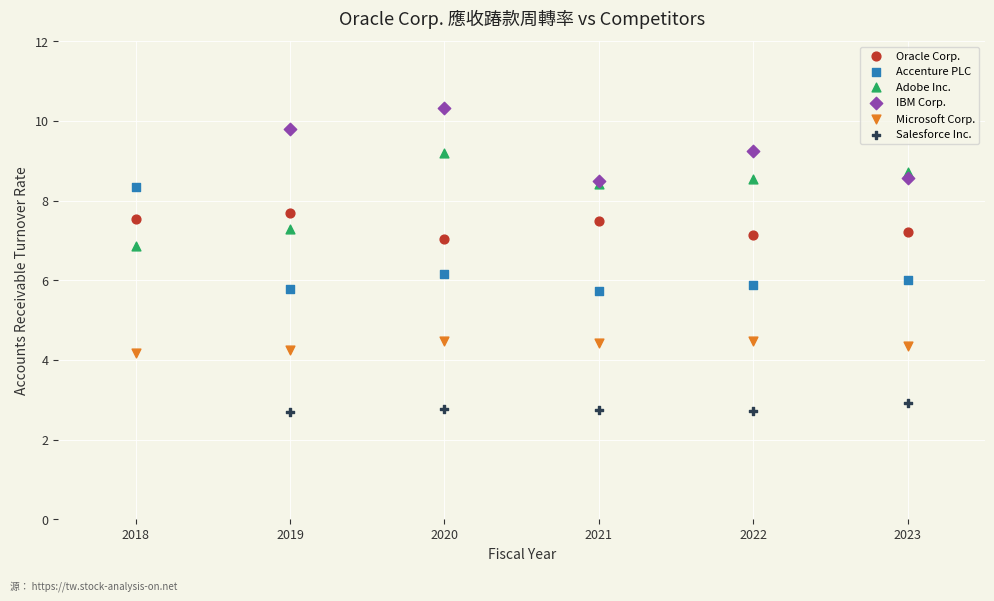

What are all the series names shown in the legend?

Oracle Corp., Accenture PLC, Adobe Inc., IBM Corp., Microsoft Corp., Salesforce Inc.